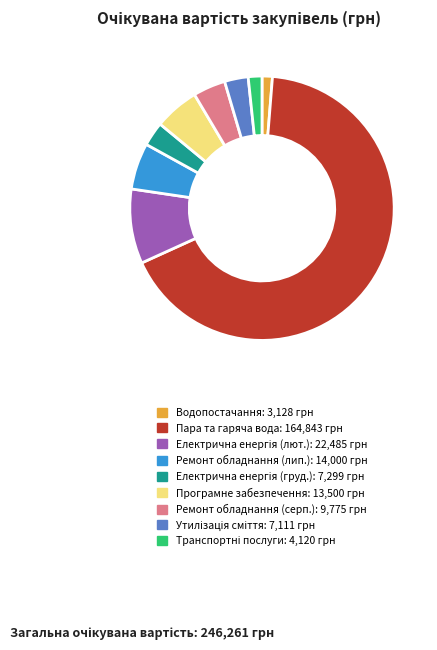

Is there a majority slice in this chart?

Yes